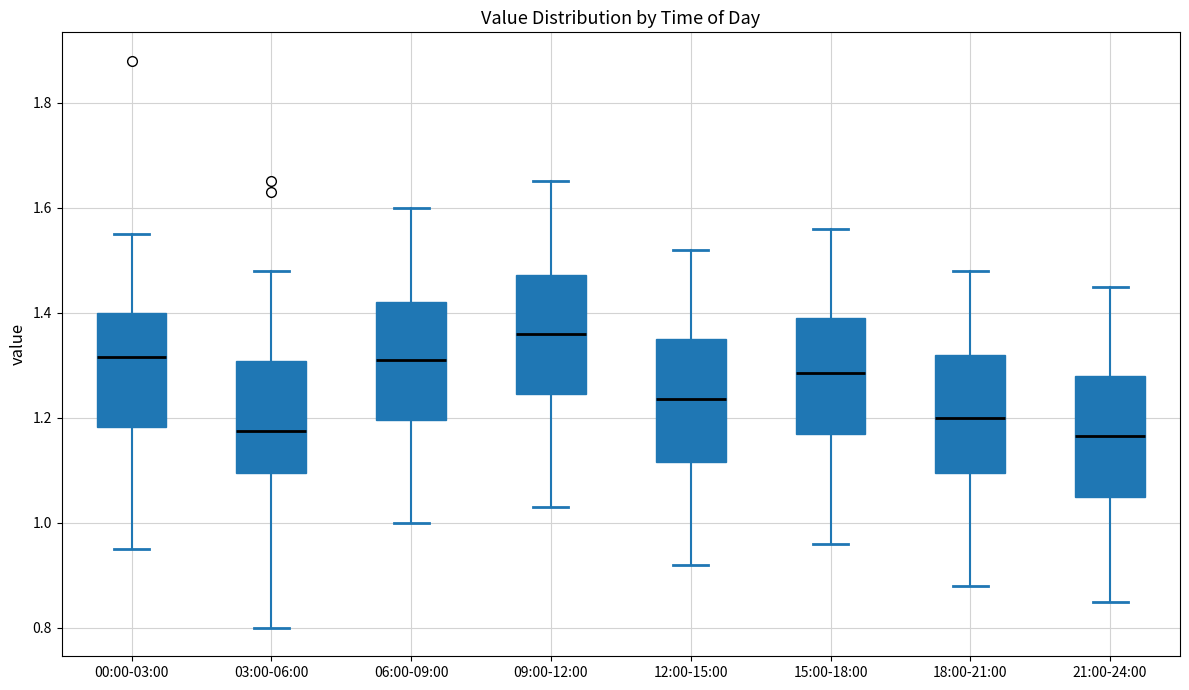

Reading left to right, read every box against the y-axis: the position of its median line, the range the box covers, and the ends of its whiskers. The values are not printed on the chart, so give them approximately, as read against the axis.

00:00-03:00: median 1.32, box 1.18 to 1.40, whiskers 0.96 to 1.56
03:00-06:00: median 1.18, box 1.10 to 1.30, whiskers 0.80 to 1.48
06:00-09:00: median 1.32, box 1.20 to 1.42, whiskers 1.00 to 1.60
09:00-12:00: median 1.36, box 1.24 to 1.48, whiskers 1.04 to 1.66
12:00-15:00: median 1.24, box 1.12 to 1.36, whiskers 0.92 to 1.52
15:00-18:00: median 1.28, box 1.18 to 1.40, whiskers 0.96 to 1.56
18:00-21:00: median 1.20, box 1.10 to 1.32, whiskers 0.88 to 1.48
21:00-24:00: median 1.16, box 1.06 to 1.28, whiskers 0.86 to 1.46